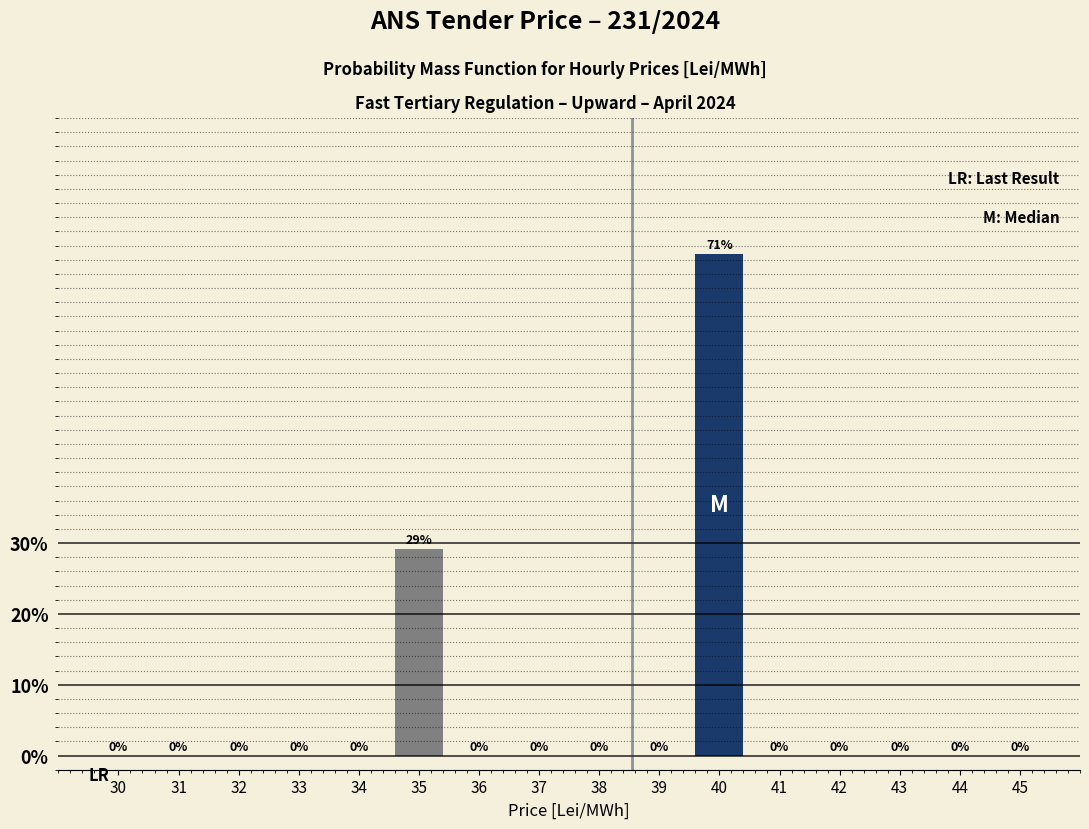

The chart shows a value of 0.0 at 30. True or false?

True